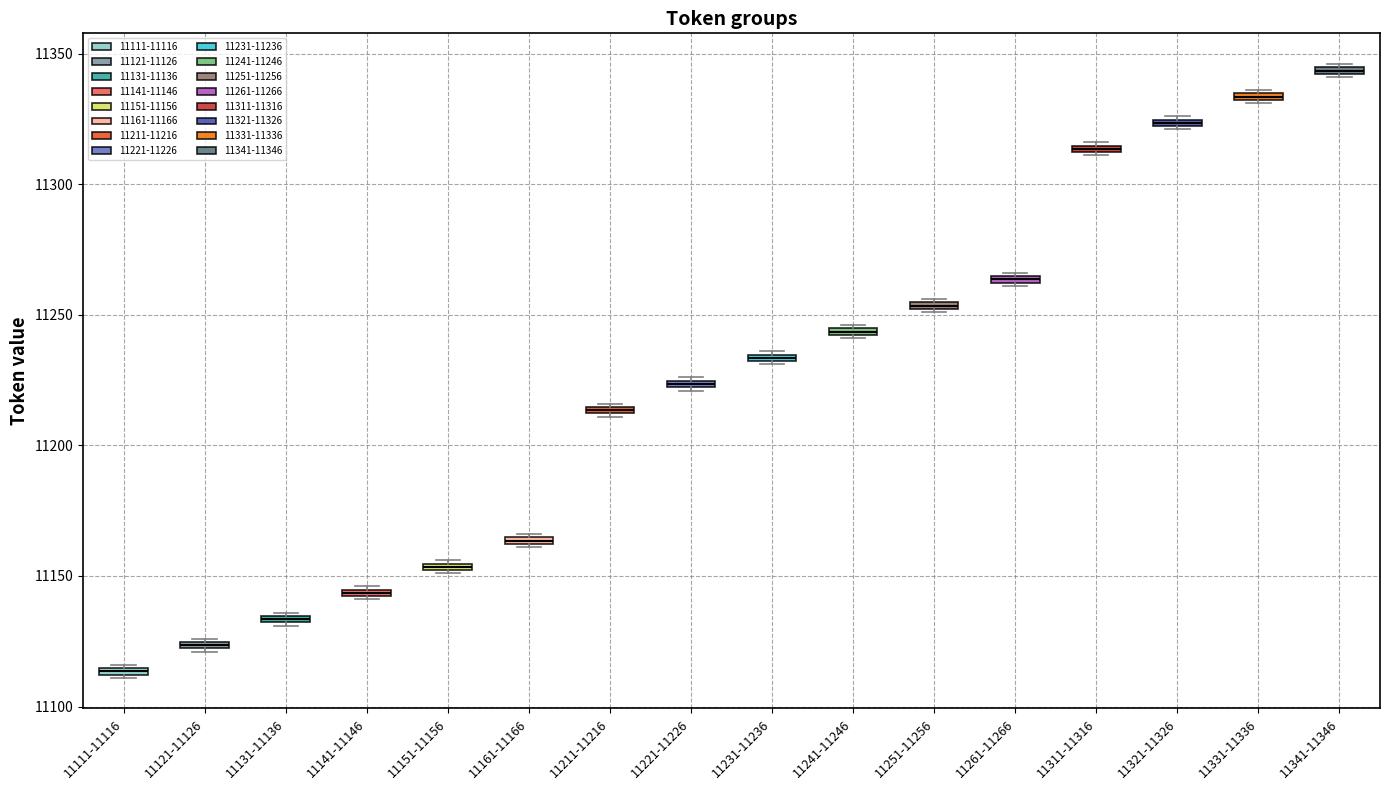

Which box's median line is the highest?

11341-11346